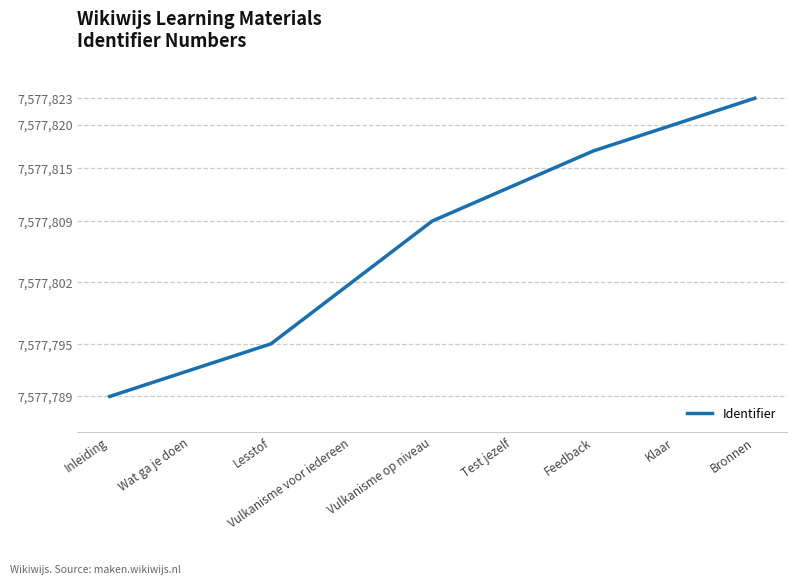

What position from the right is Test jezelf?

4